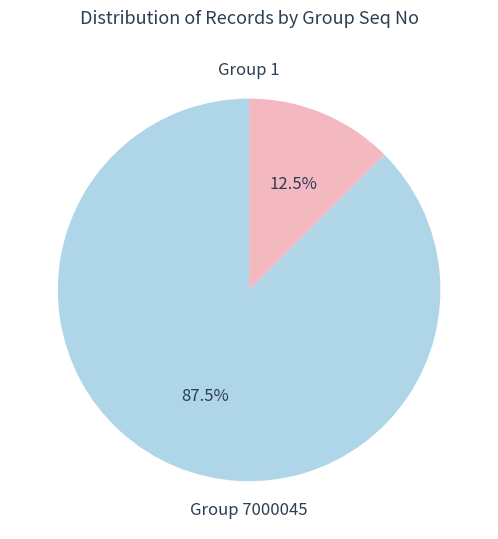

Does any single category account for the majority?

Yes